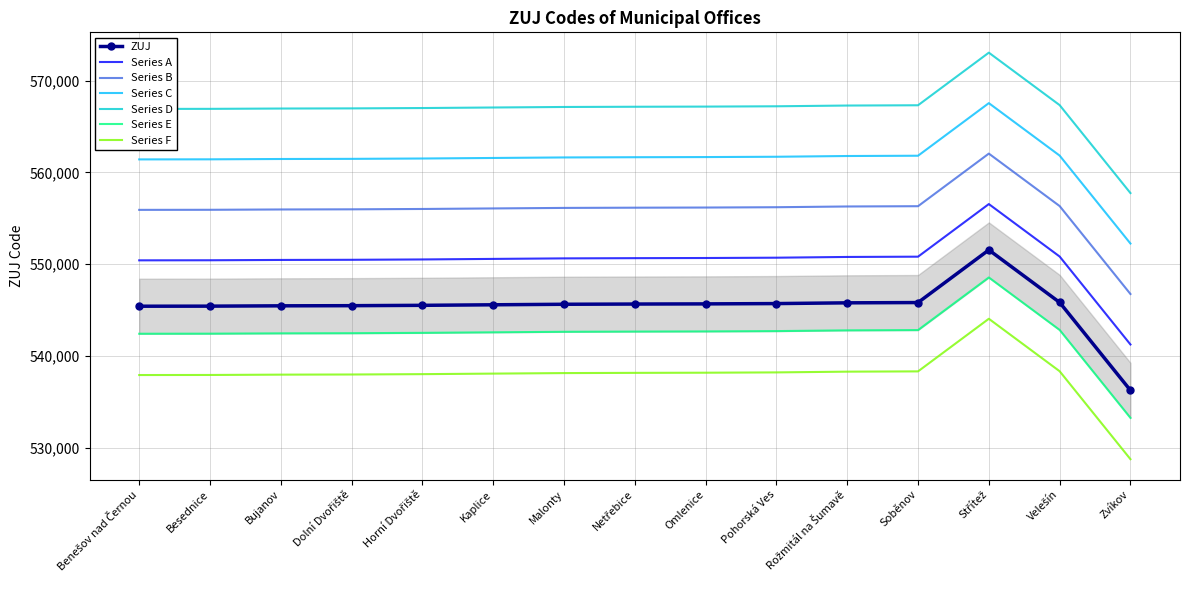

How many points are higher than both their immediate neighbors (excluding endpoints)?

1